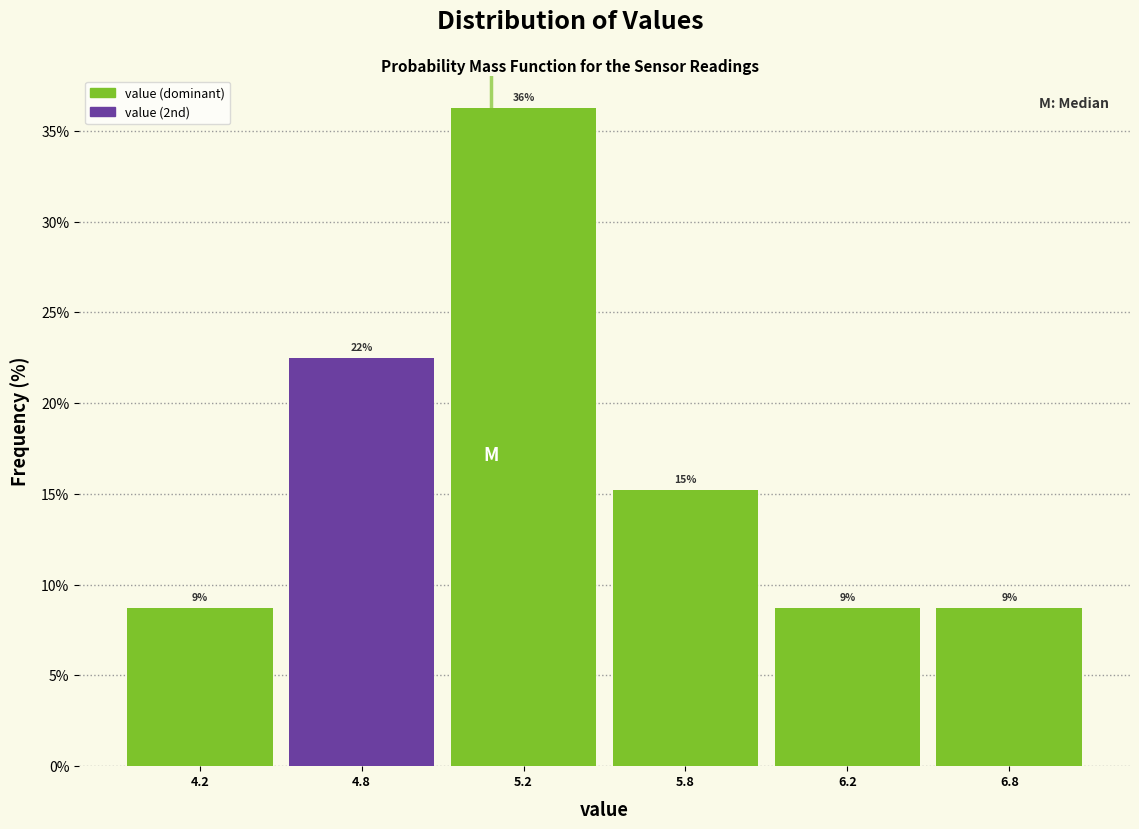

How many bars are there in total?

6